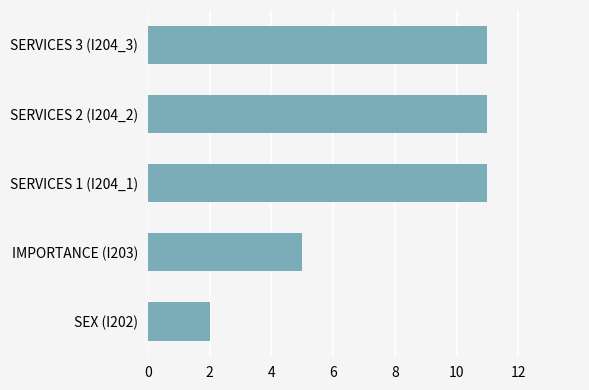

Does the chart contain stacked bars?

No